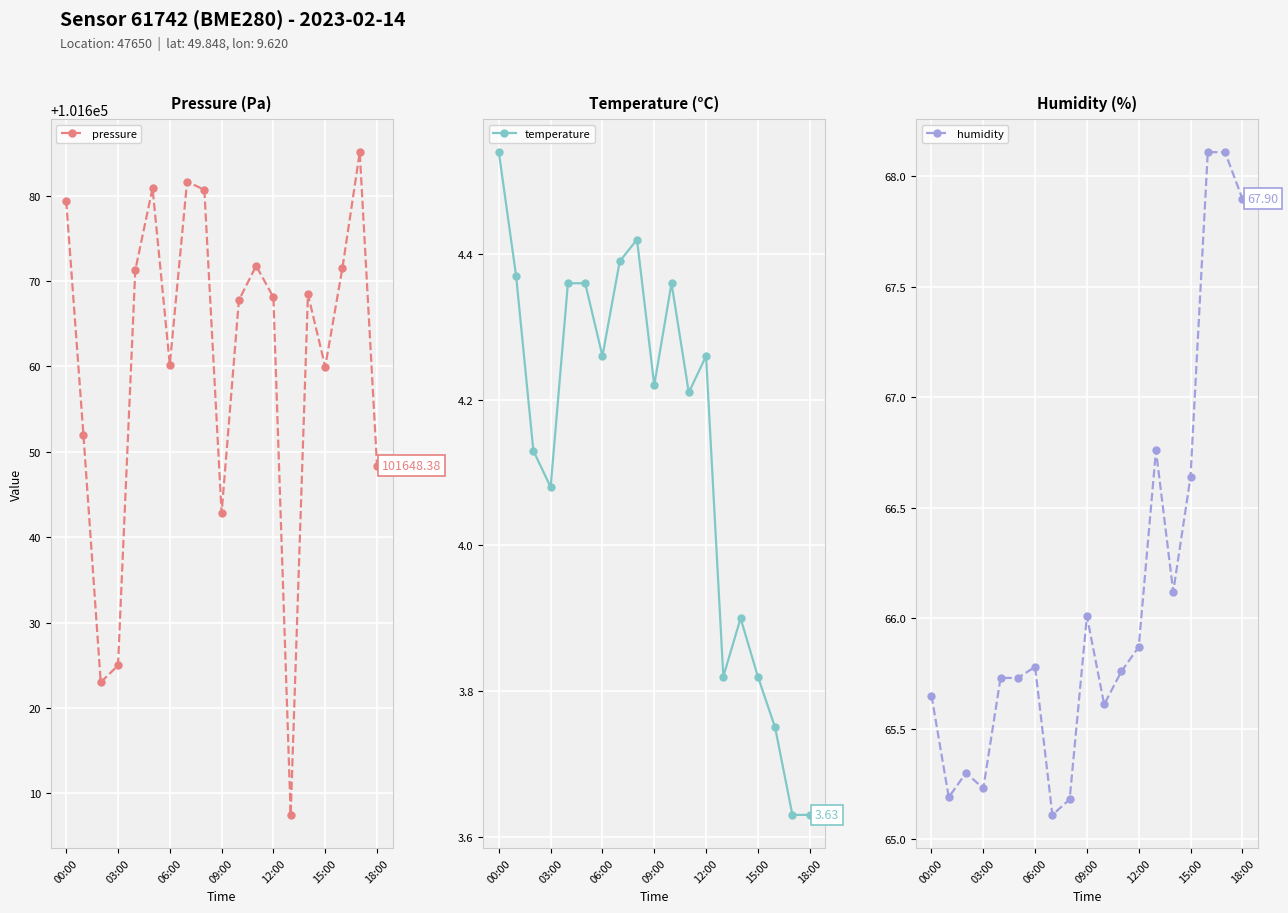

Which label corresponds to the largest value in the chart?

17